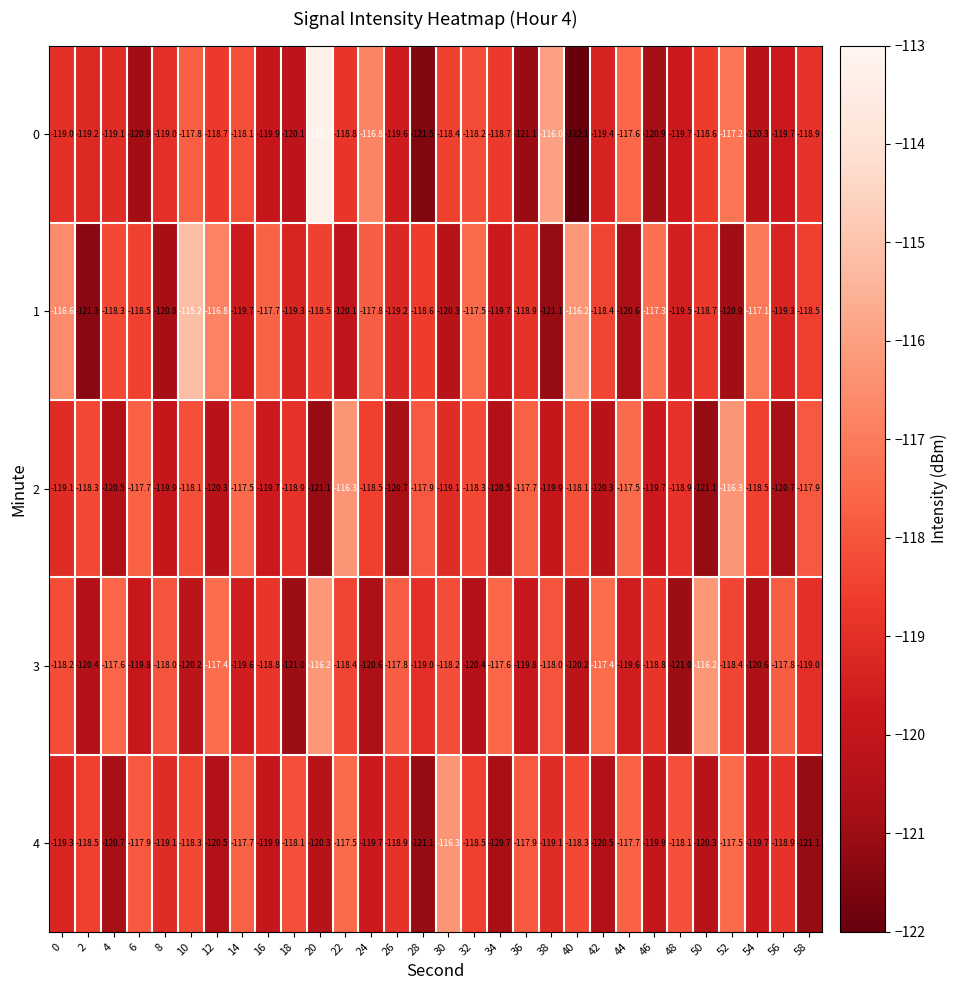

At how many categories does at least one series exceed -121?

30